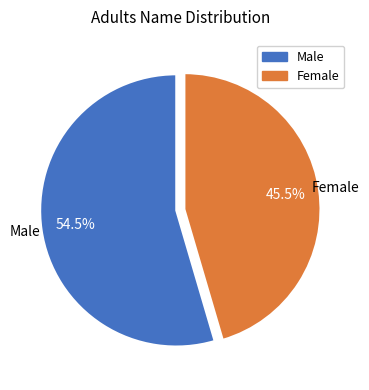

Is there a majority slice in this chart?

Yes